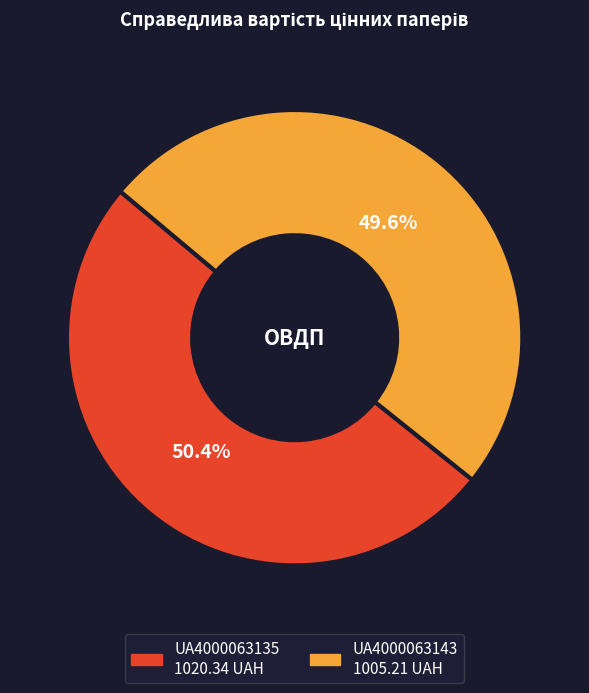

What percentage is the UA4000063135 slice, to the nearest percent?

50%